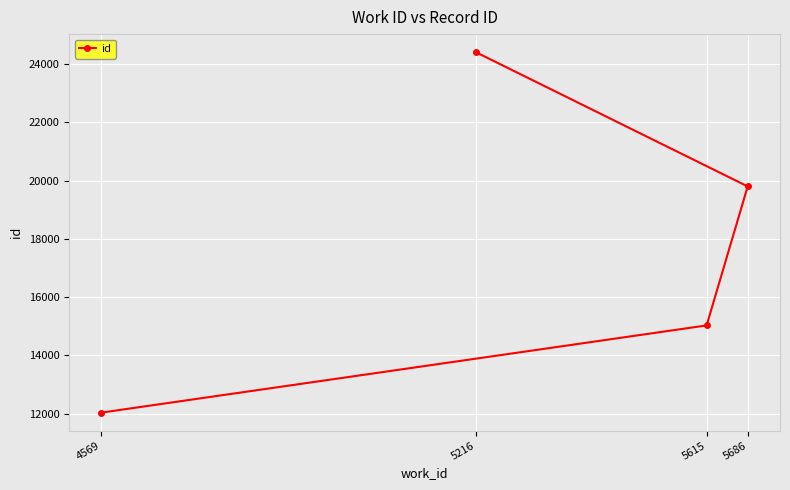

What is the ratio of the value at 4569 to the value at 5615?

0.8